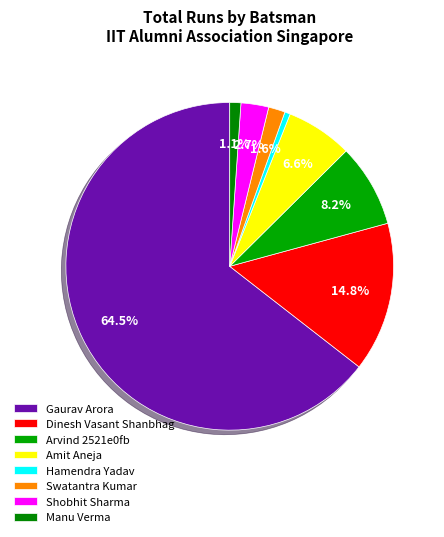

Is it true that Swatantra Kumar is 1% of the pie?

False